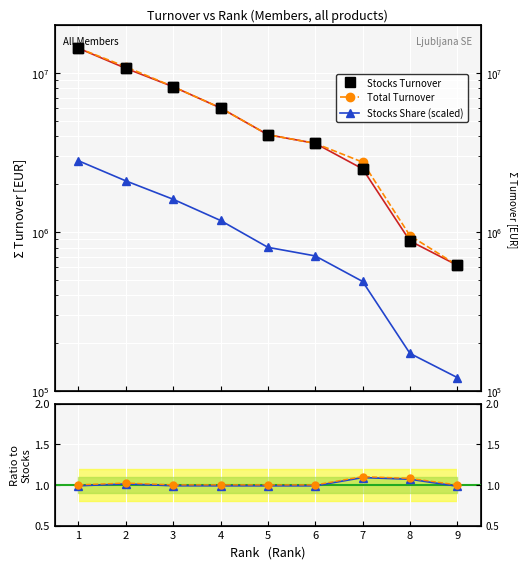

What is the difference between the Stocks Share (scaled) values at 2 and 5?

1297000.0